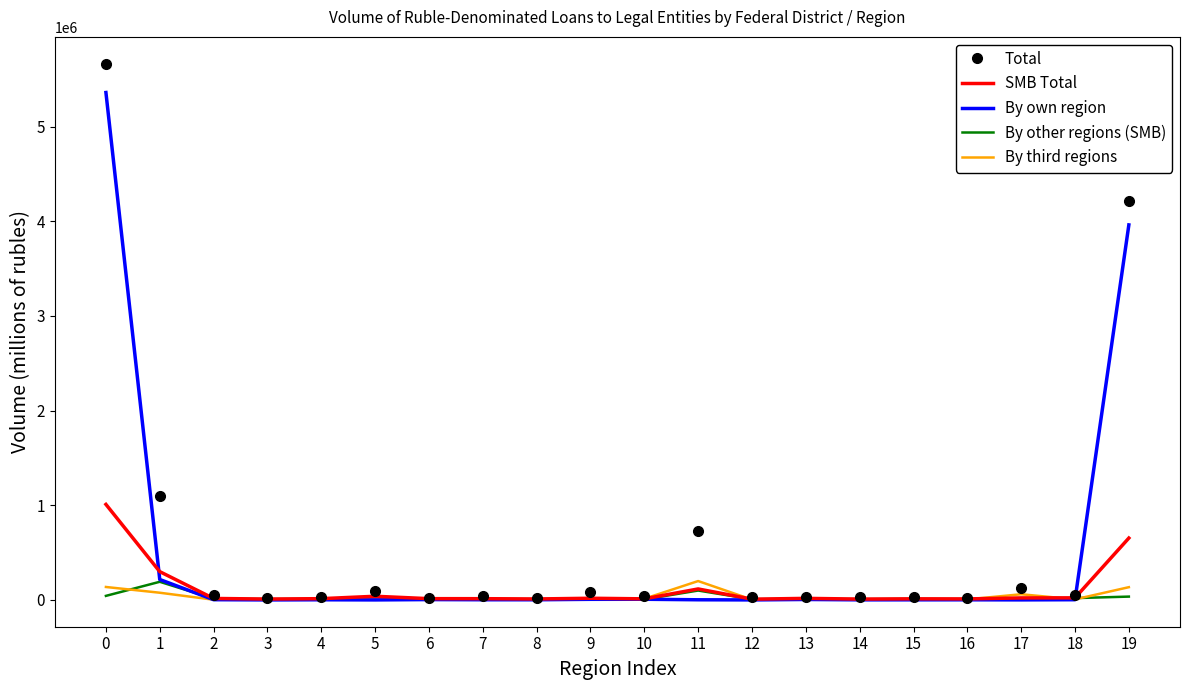

At which category does By other regions (SMB) reach its first local peak?

1